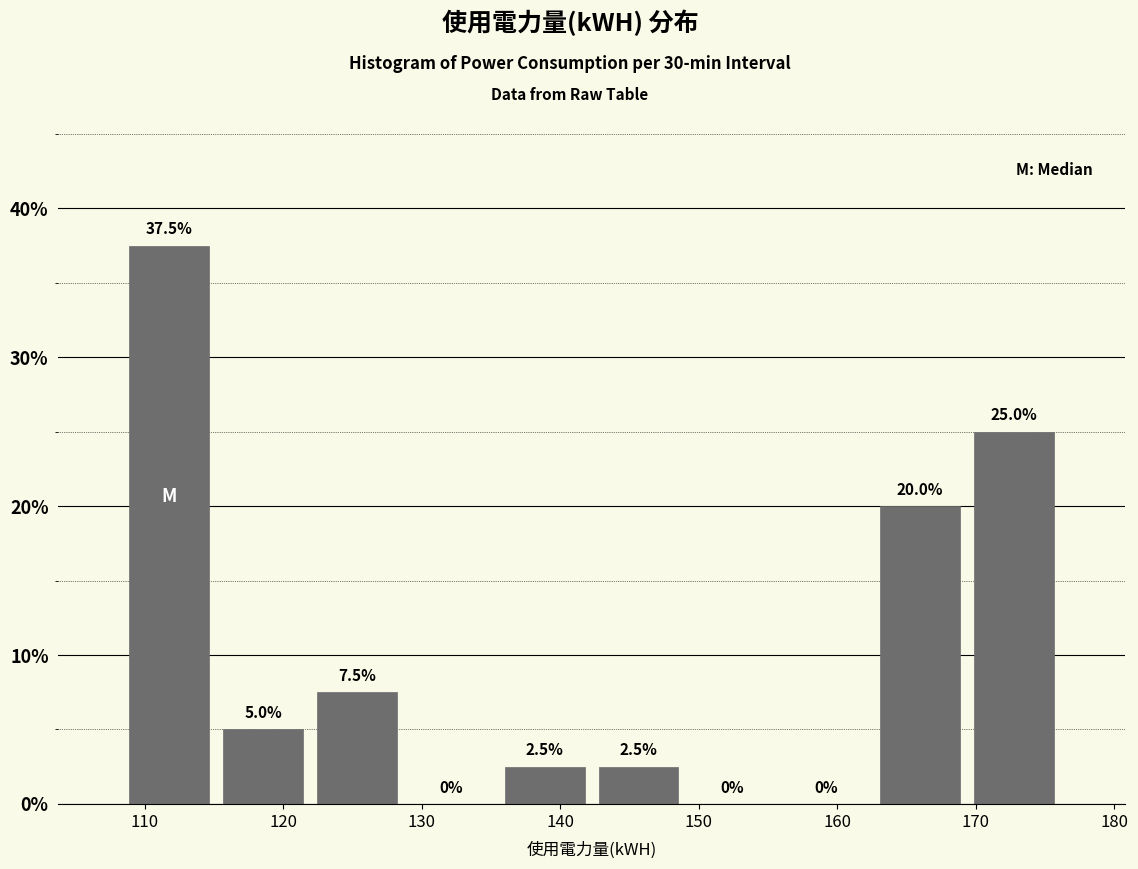

Reading left to right, transcribe this chart: for each bar, give the range it covers on the x-axis and its height. The bar edges are not printed on the chart, so give them approximately, as read against the axis.

108 to 115: 37.5
115 to 122: 5.0
122 to 129: 7.5
129 to 135: 0.0
135 to 142: 2.5
142 to 149: 2.5
149 to 156: 0.0
156 to 163: 0.0
163 to 169: 20.0
169 to 176: 25.0